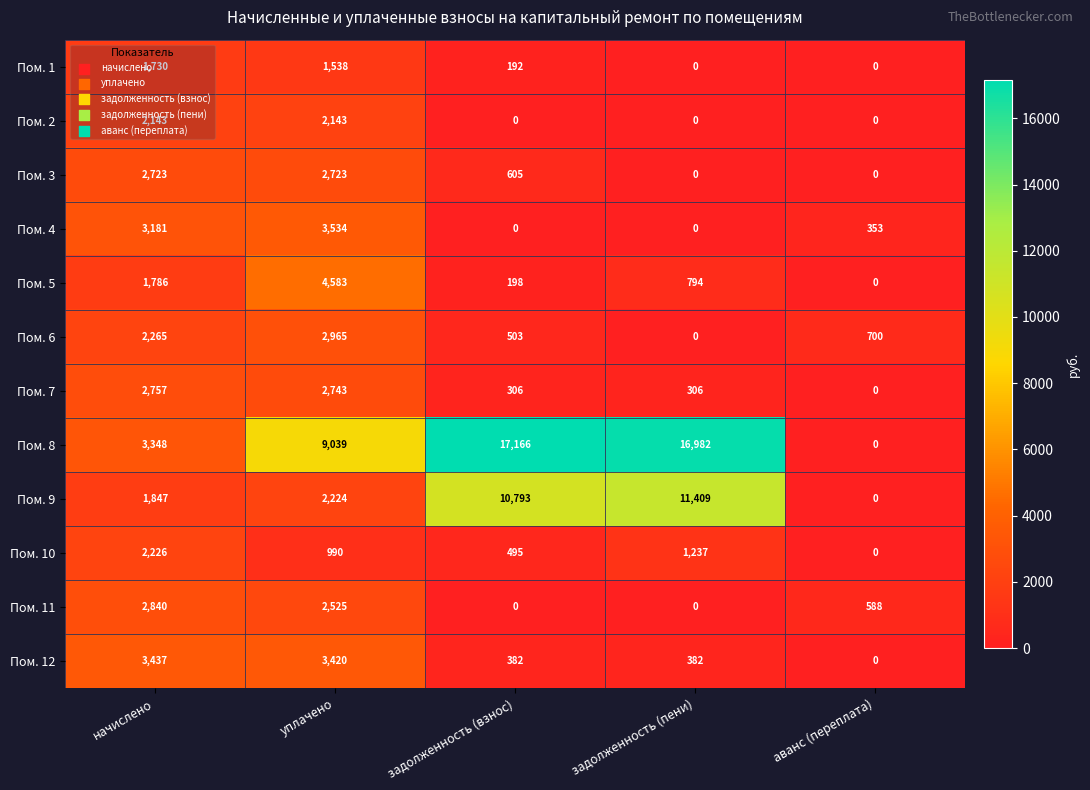

Which series has the largest range (max minus min)?

Пом. 8